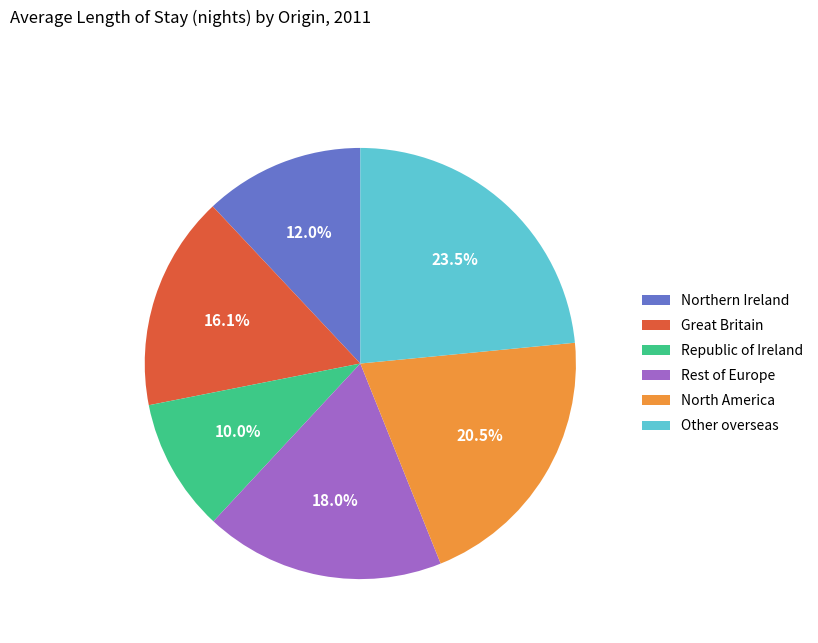

To the nearest percent, what is the difference between the Republic of Ireland and North America slice percentages?

10%